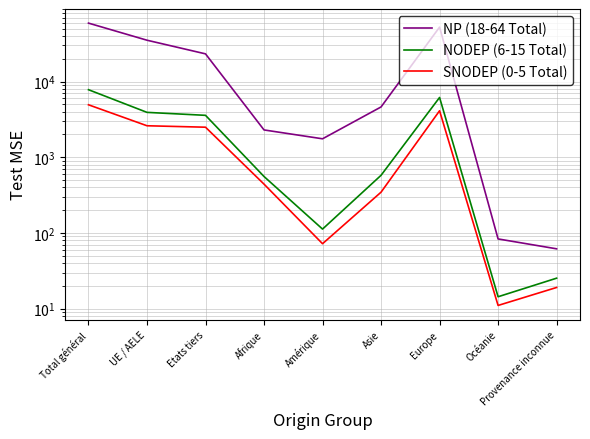

At Total général, list the series in order from largest to smallest.

NP (18-64 Total), NODEP (6-15 Total), SNODEP (0-5 Total)